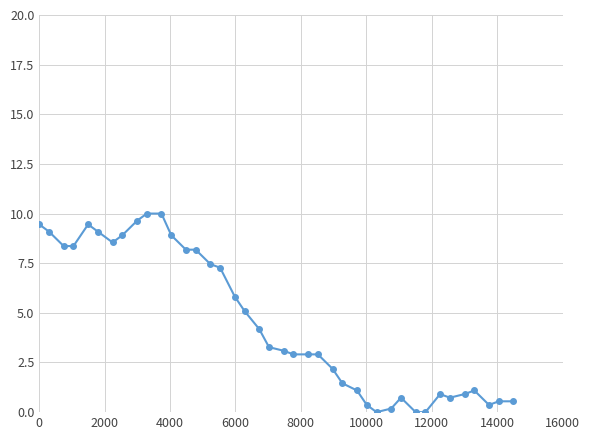

What is the greatest value displayed?

10.0